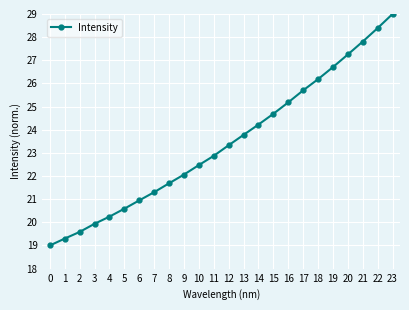

List the labels in order of value, smallest first.

0, 1, 2, 3, 4, 5, 6, 7, 8, 9, 10, 11, 12, 13, 14, 15, 16, 17, 18, 19, 20, 21, 22, 23